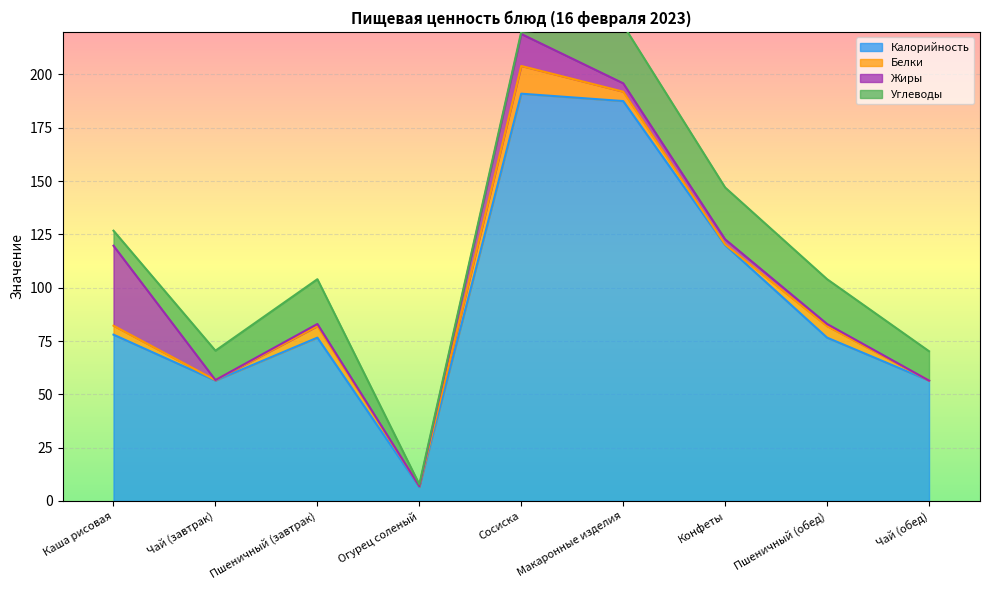

At how many categories does at least one series exceed 190?

1